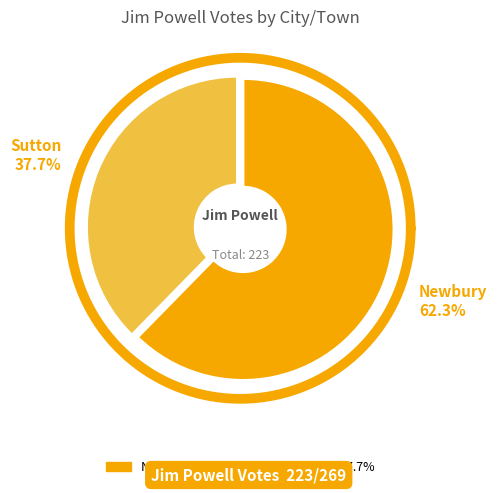

How many segments does this pie chart have?

2